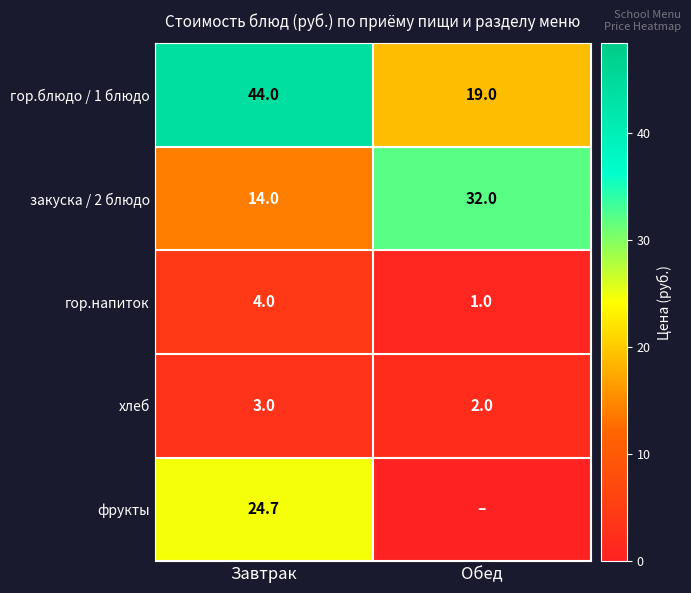

What is the spread (max minus min) of values at Завтрак?

41.0